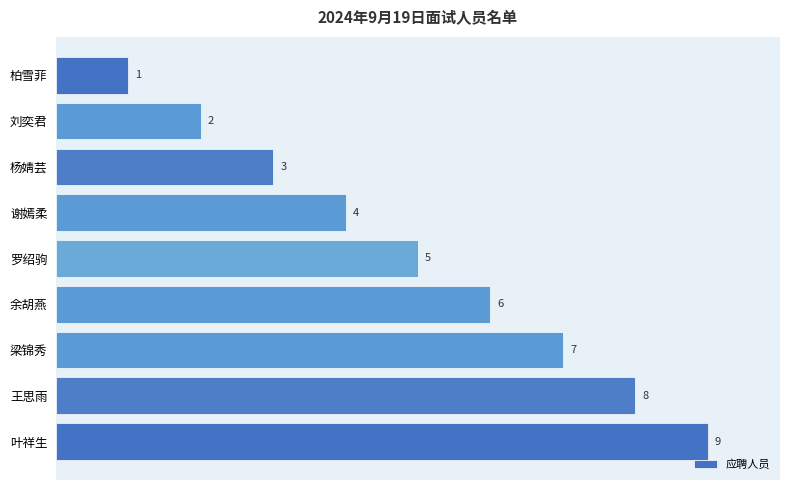

What is the difference between the maximum and minimum values?

8